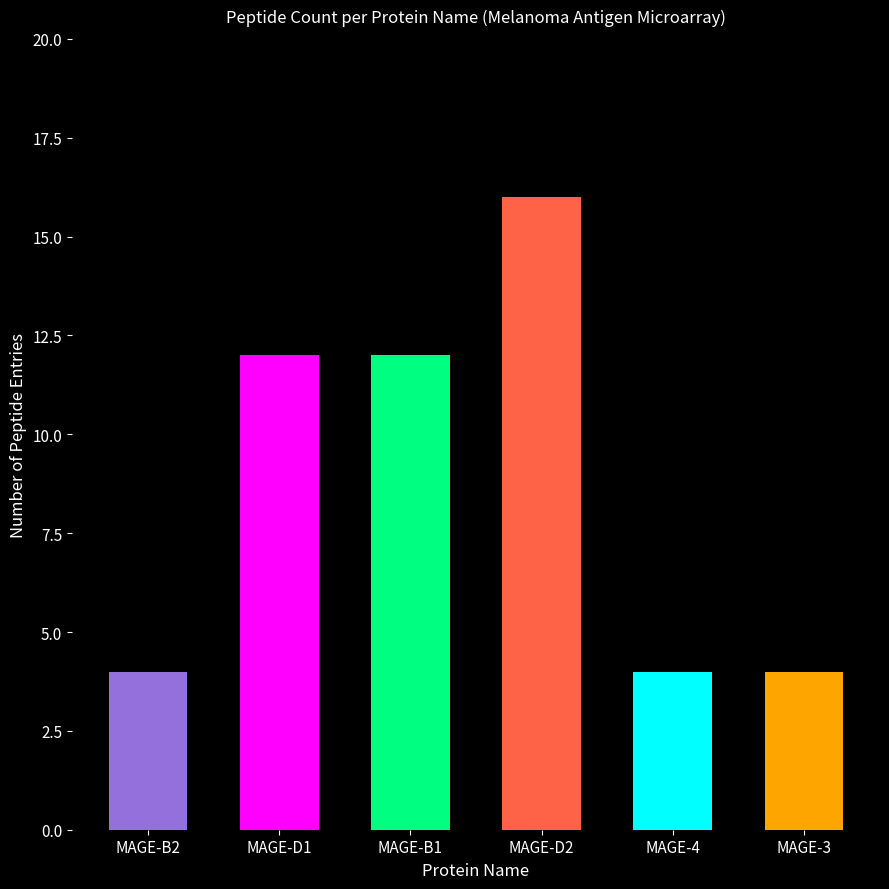

What is the change in value from MAGE-B1 to MAGE-D2?

+4